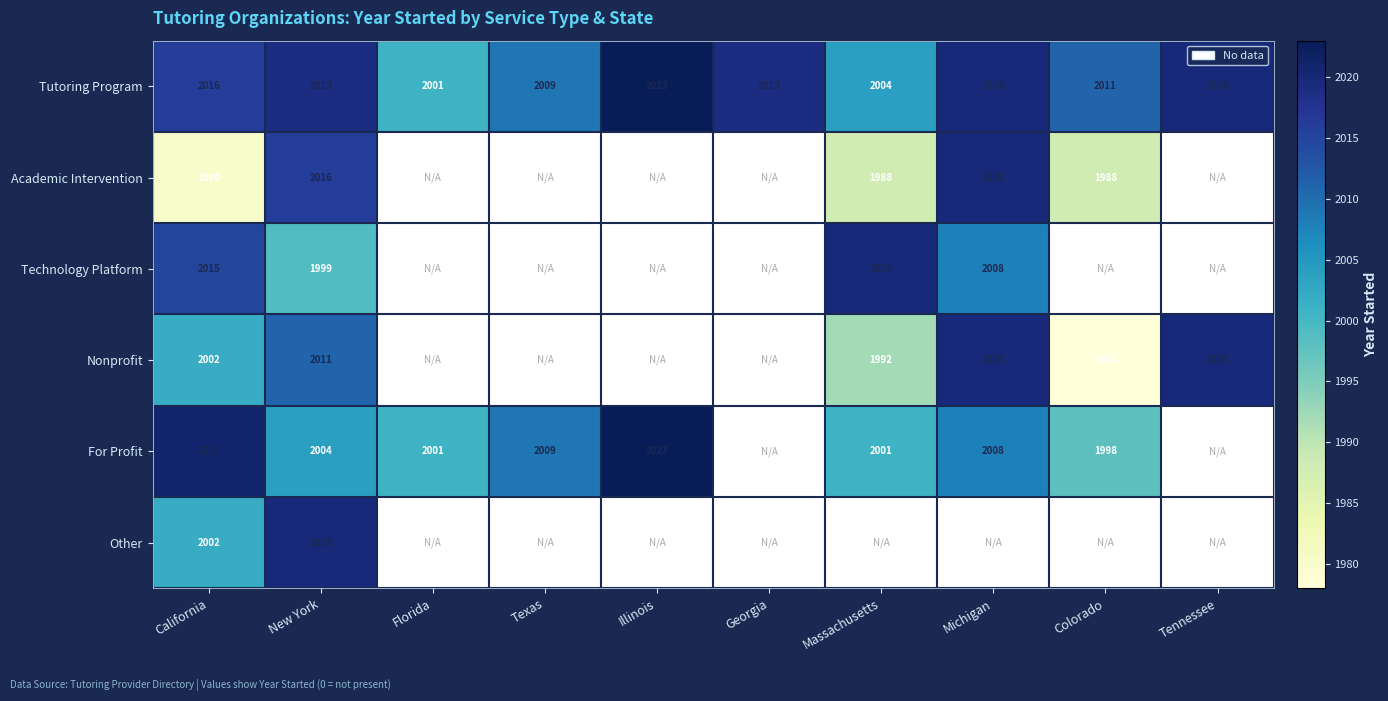

What is the minimum value shown in the chart?

1978.0